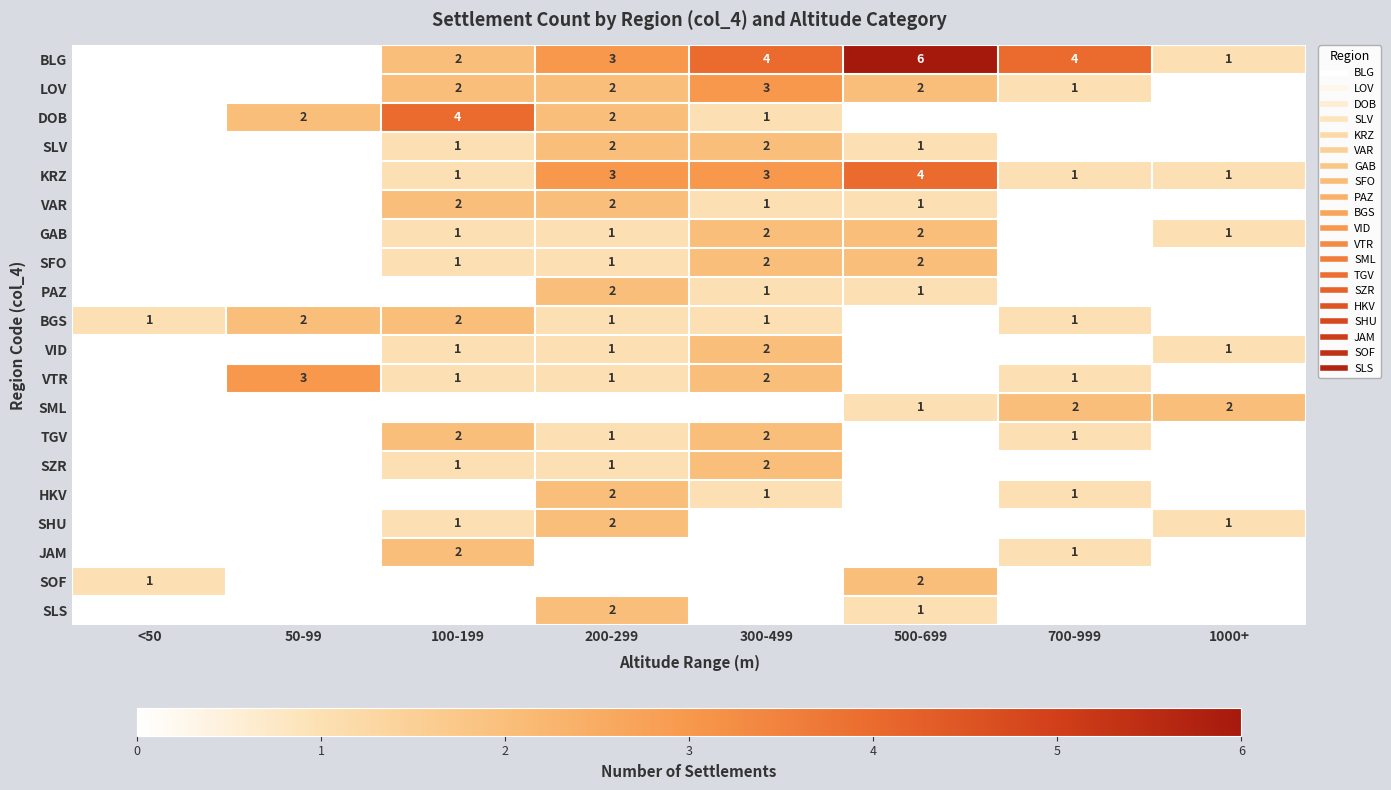

True or false: SFO has a value of 1 at 300-499.

False